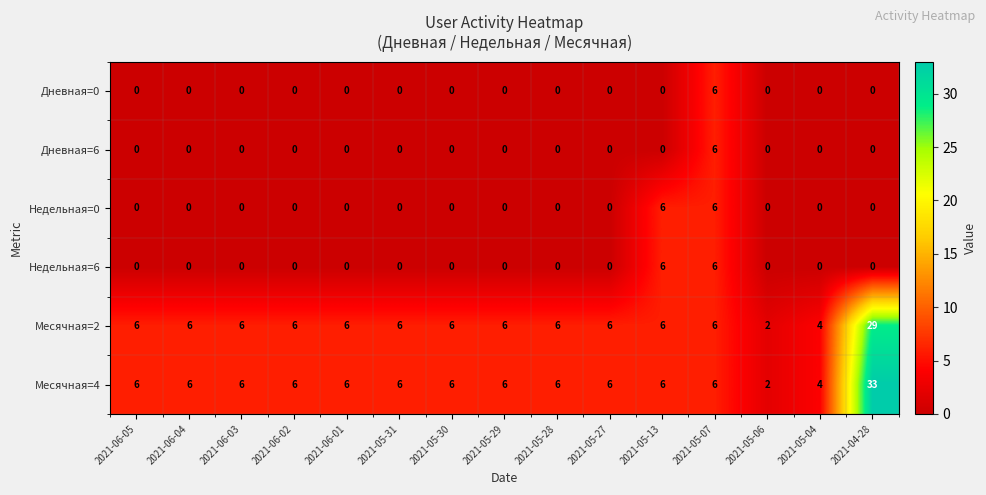

Count the number of data series in this chart.

6